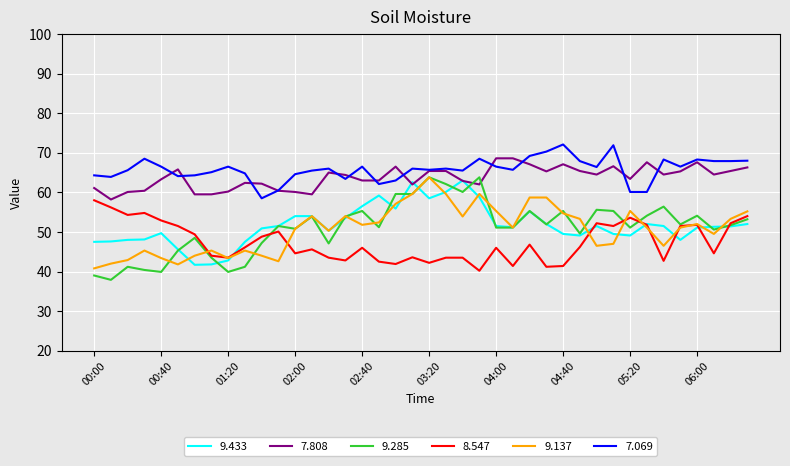

How many series are shown in this chart?

6